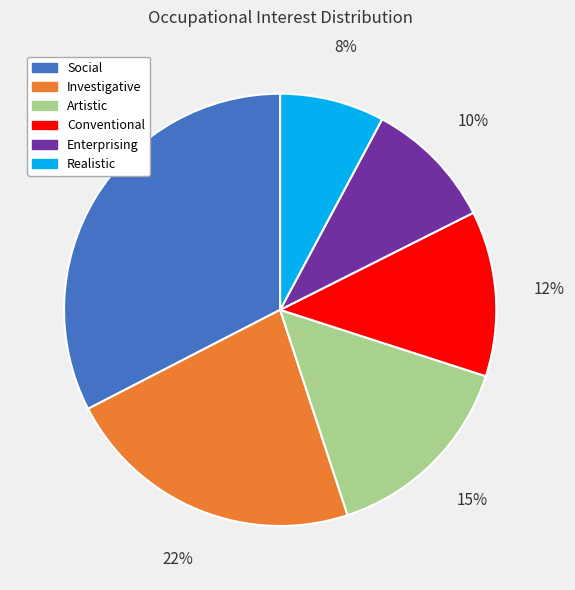

Combined, do Conventional and Investigative account for over 50%?

No